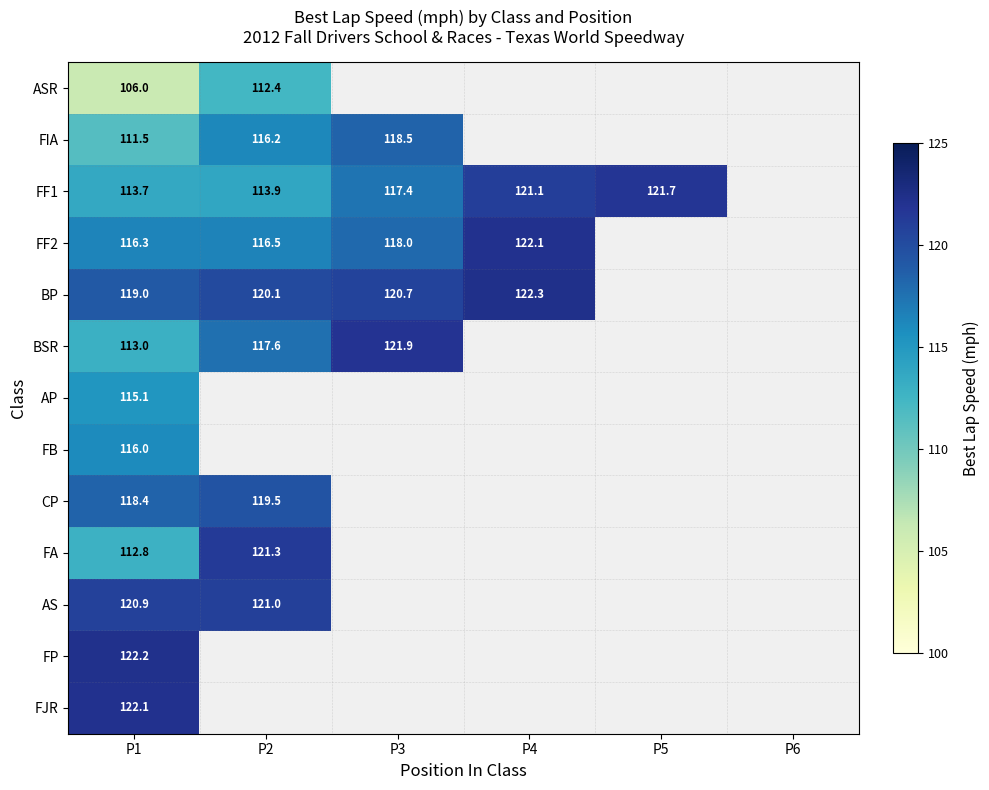

At which category does the chart reach its minimum across all series?

P1